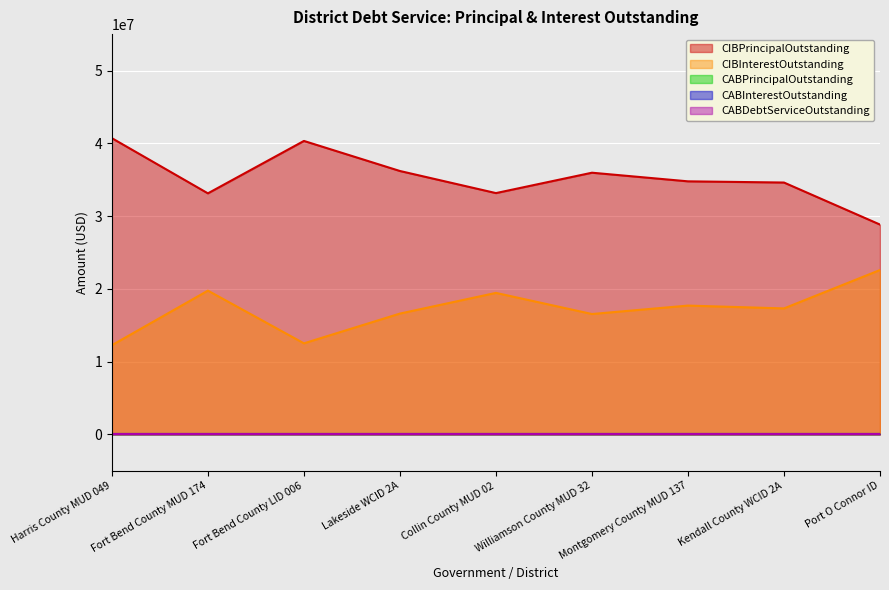

At which category does the chart reach its peak across all series?

Harris County MUD 049